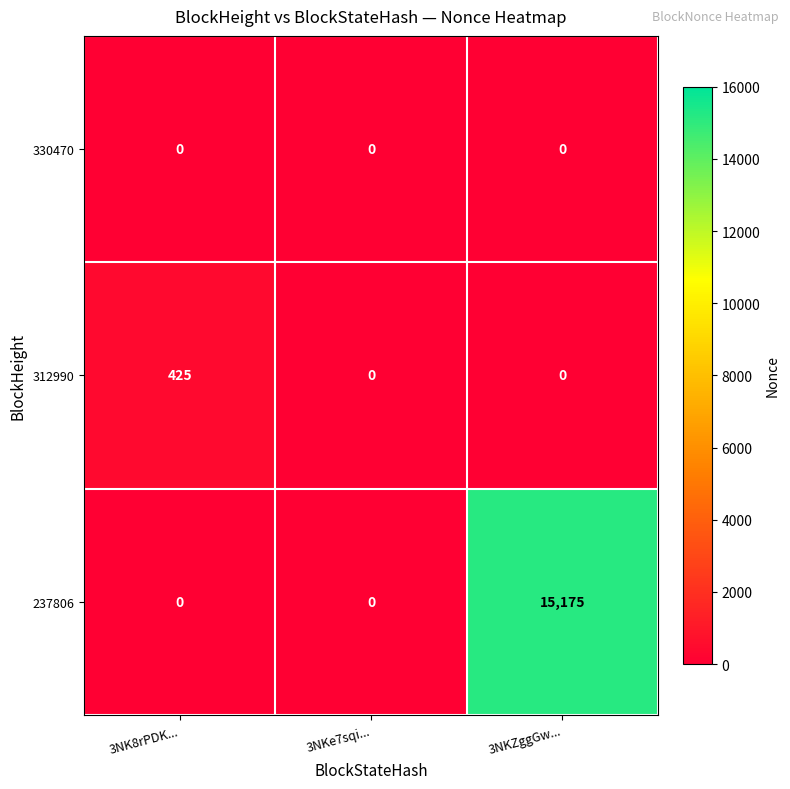

Which series has the largest total across all categories?

237806